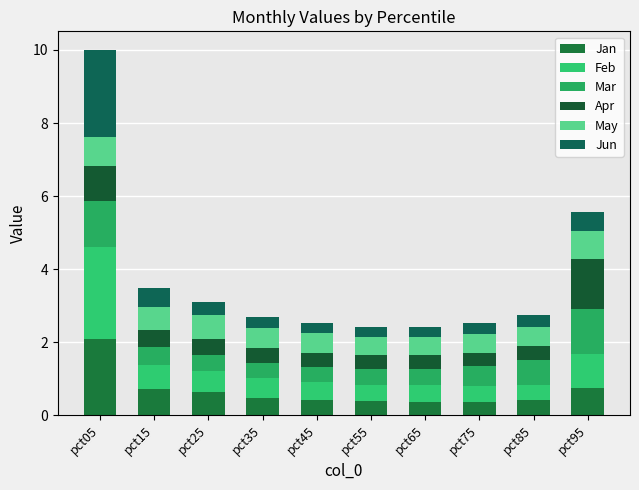

What is the difference between the Mar values at pct95 and pct85?

0.6